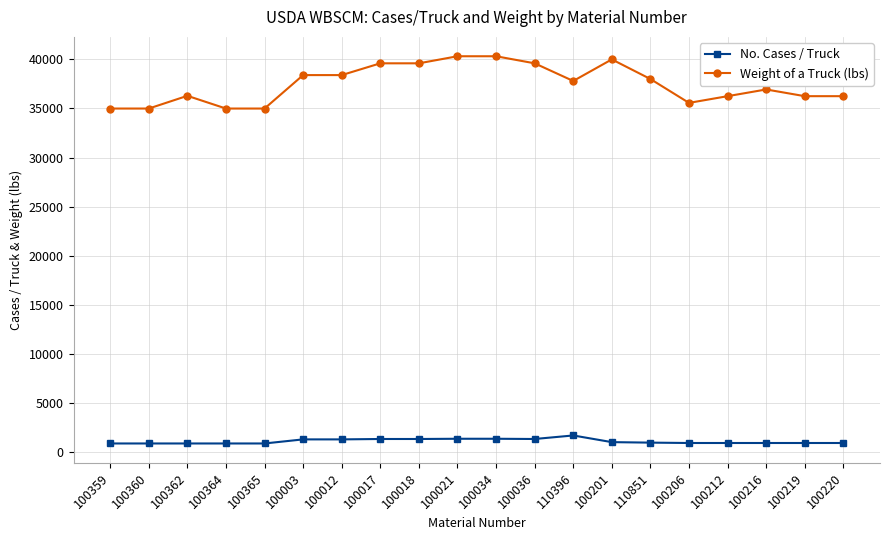

Where is the first local maximum for Weight of a Truck (lbs)?

100362